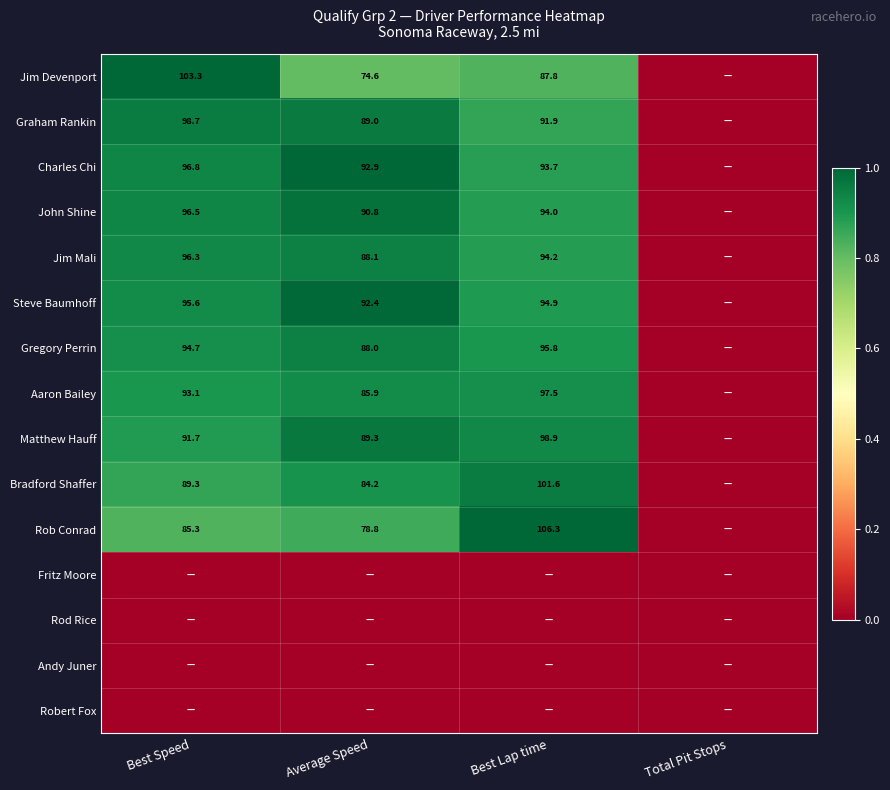

At how many categories does at least one series exceed 0?

3